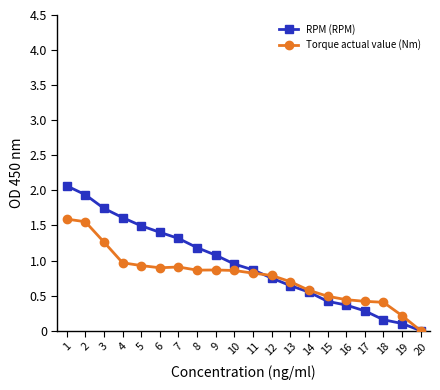

Which label corresponds to the largest value in the chart?

1